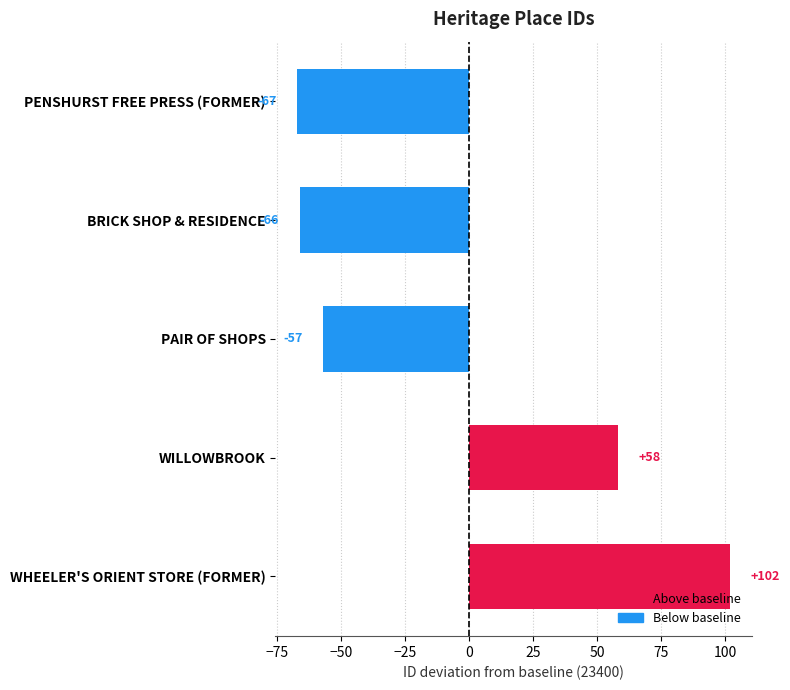

What is the greatest value displayed?

102